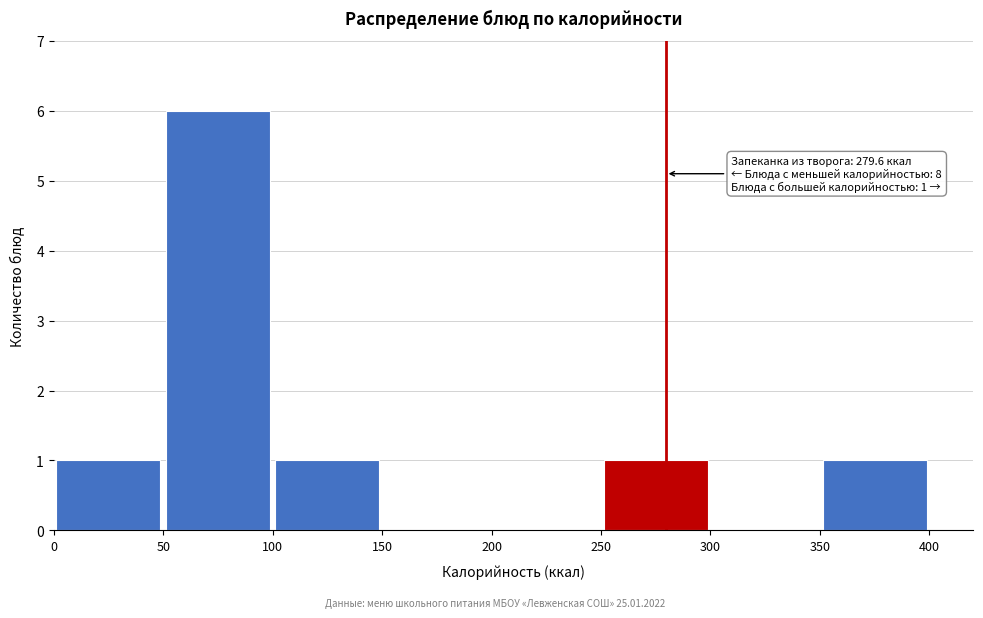

Over which range of the x-axis is the bar tallest?

50 to 100